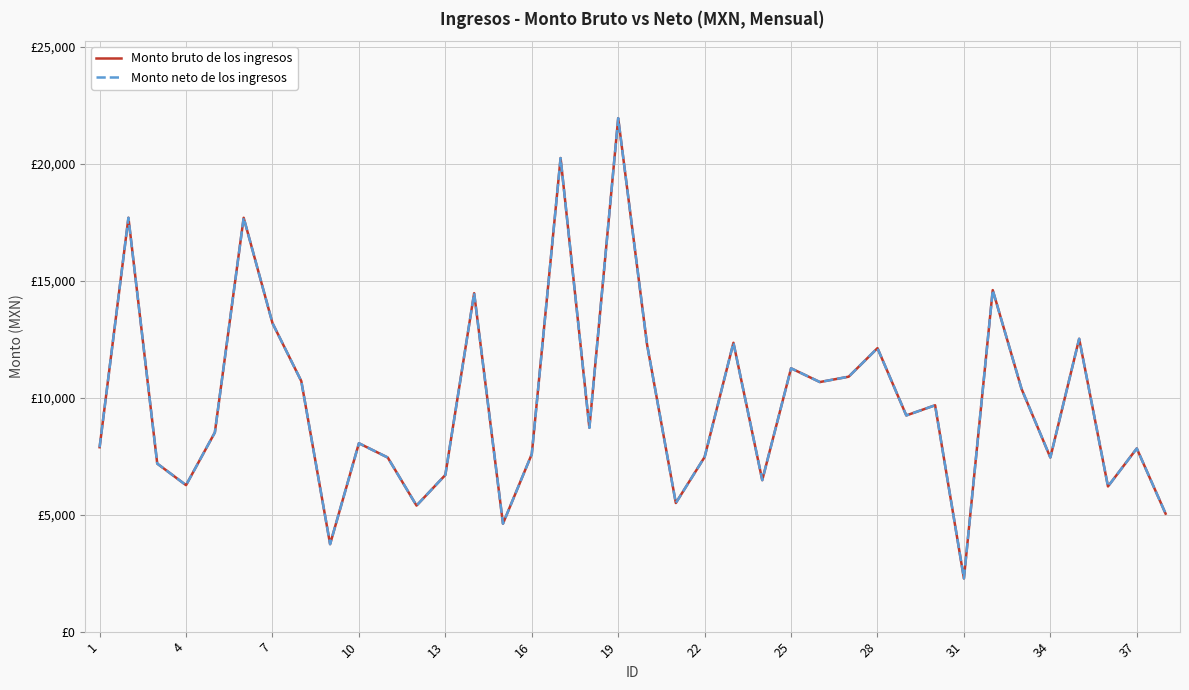

Is this an area chart (filled region under the line)?

No